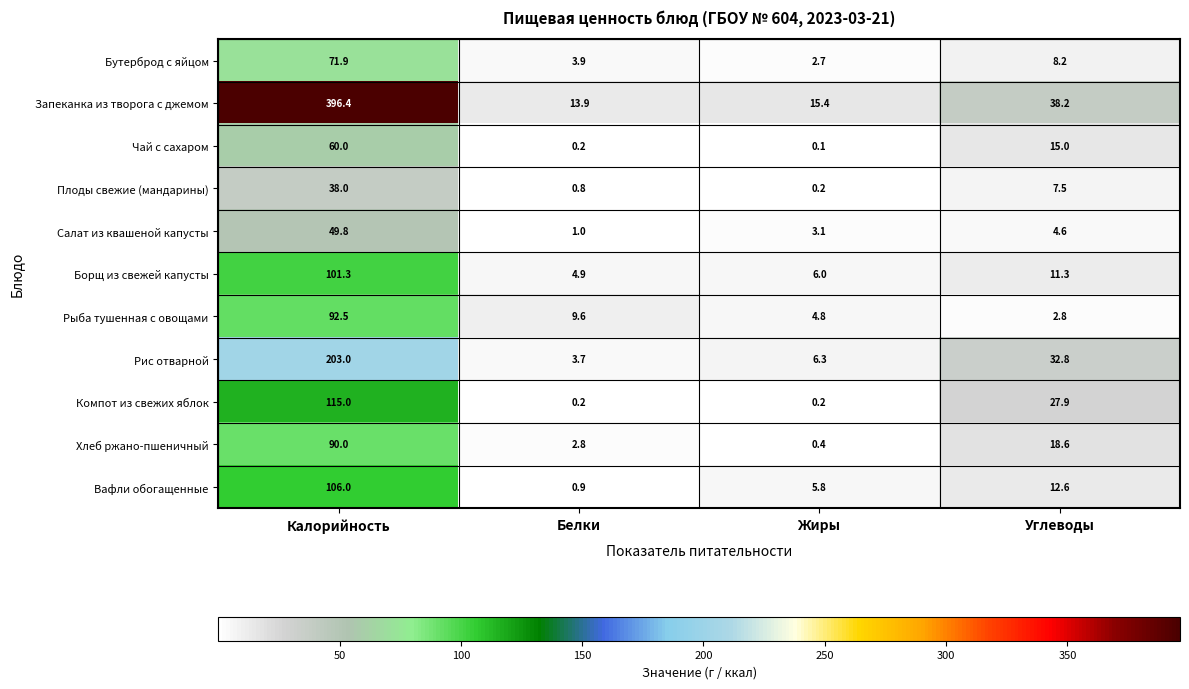

True or false: Борщ из свежей капусты has a value of 3.4 at Жиры.

False